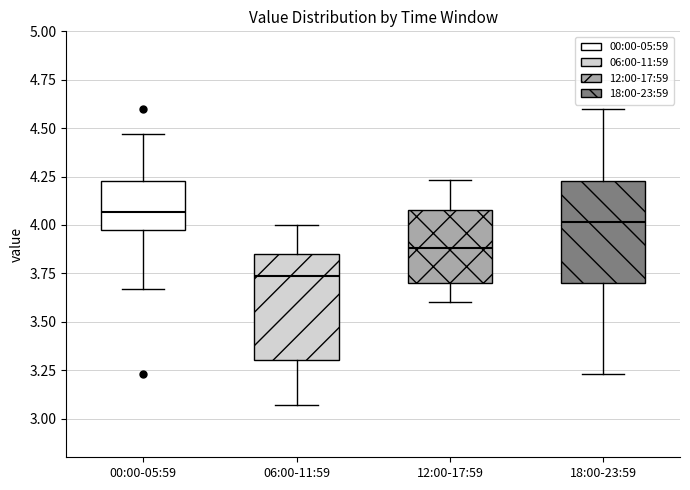

Reading left to right, transcribe this box plot: for each box, give where its median line is, the range the box spans, and where its two whiskers end, as read against the y-axis. The values are not printed on the chart, so give them approximately, as read against the axis.

00:00-05:59: median 4.05, box 4.00 to 4.25, whiskers 3.65 to 4.45
06:00-11:59: median 3.75, box 3.30 to 3.85, whiskers 3.05 to 4.00
12:00-17:59: median 3.90, box 3.70 to 4.10, whiskers 3.60 to 4.25
18:00-23:59: median 4.00, box 3.70 to 4.25, whiskers 3.25 to 4.60